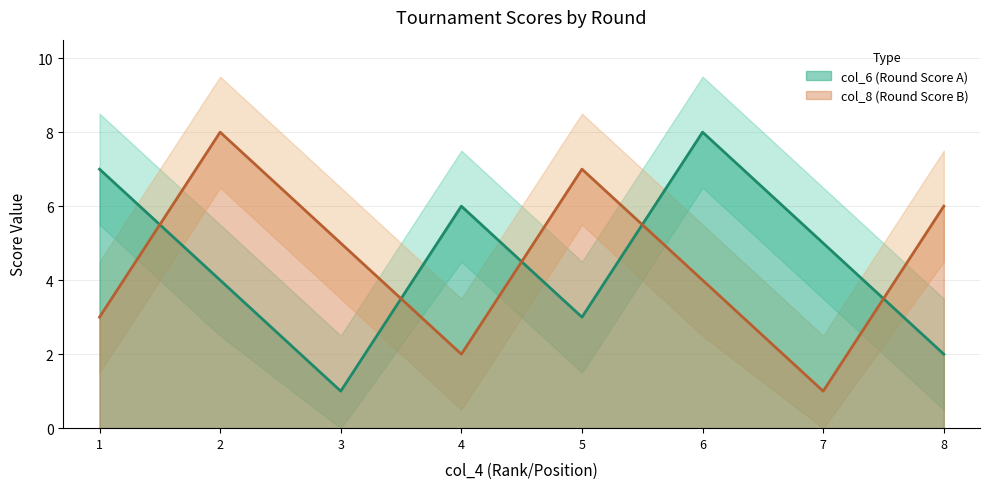

How many lines are shown in the chart?

2